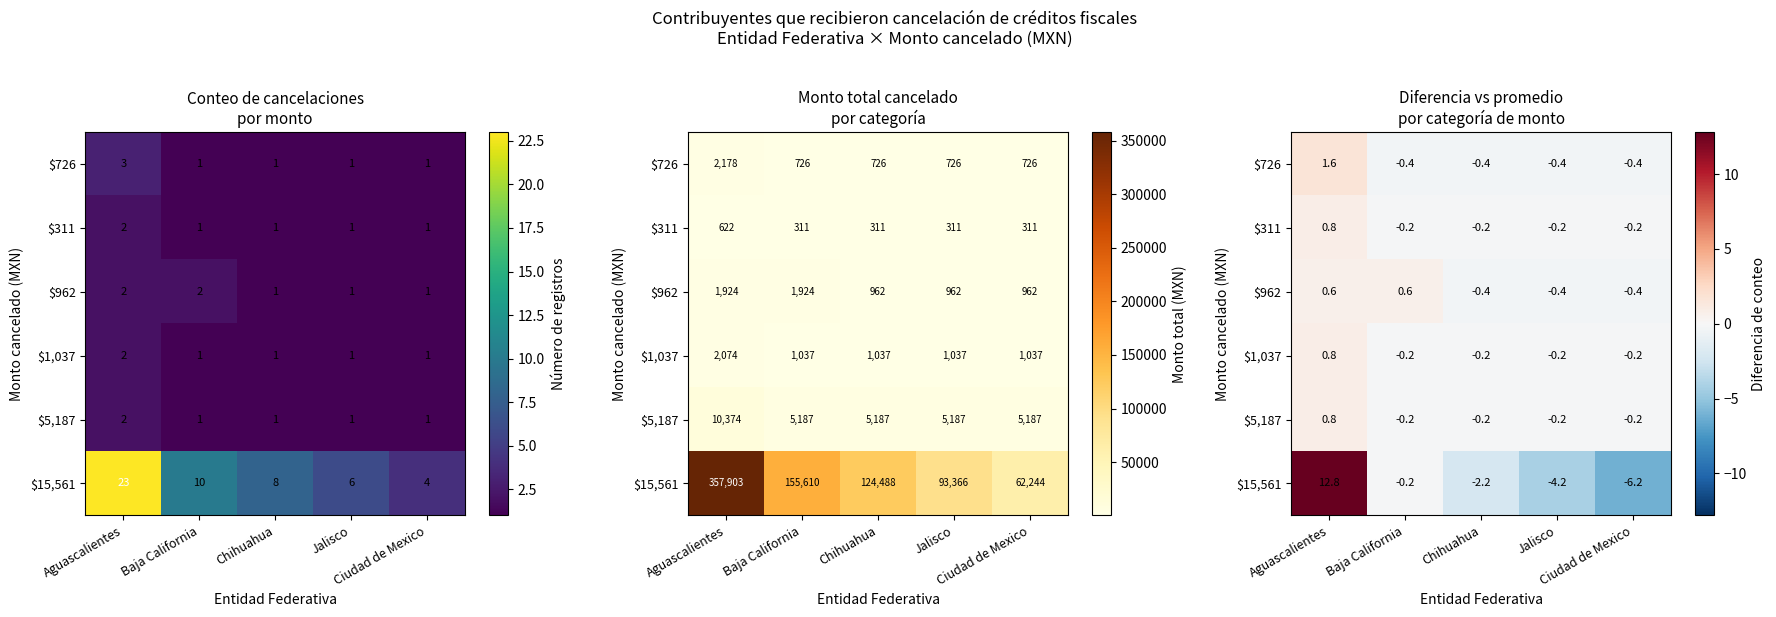

Which has a higher value, Aguascalientes or Ciudad de Mexico?

Aguascalientes